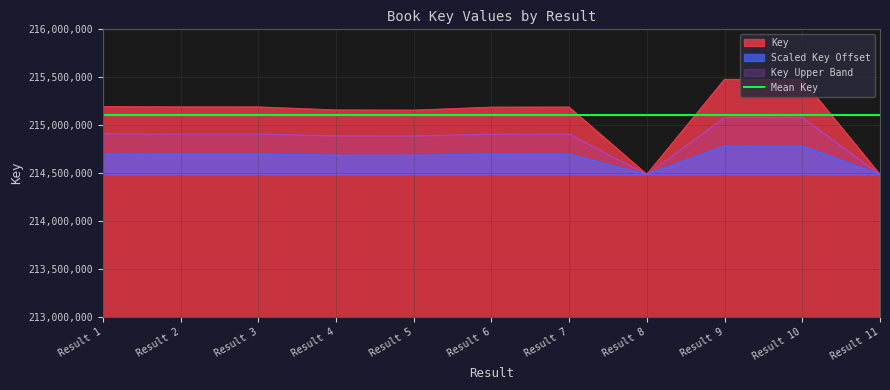

What is the highest value of the Key Upper Band series?

215078976.8